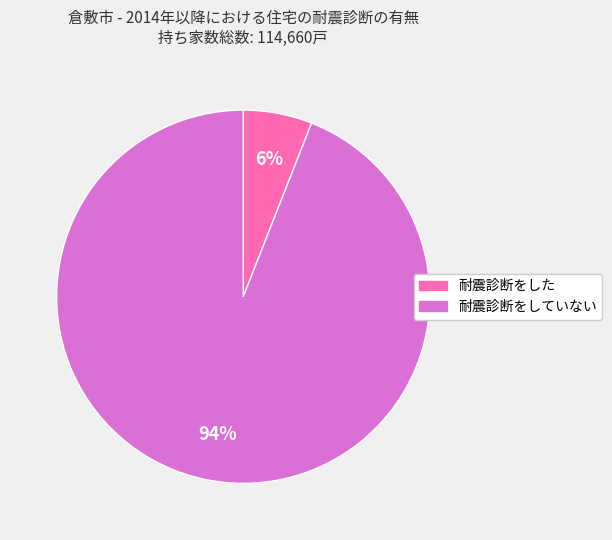

Which slice is the largest?

耐震診断をしていない